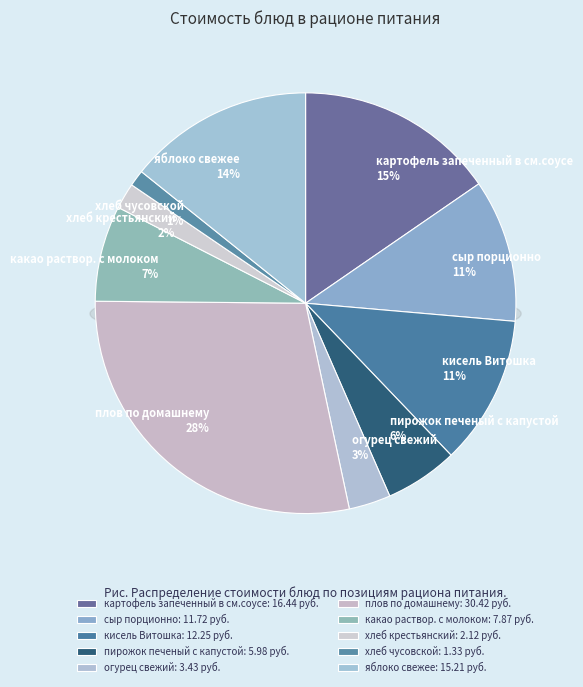

Rank the categories by value from lowest to highest.

хлеб чусовской, хлеб крестьянский, огурец свежий, пирожок печеный с капустой, какао раствор. с молоком, сыр порционно, кисель Витошка, яблоко свежее, картофель запеченный в см.соусе, плов по домашнему